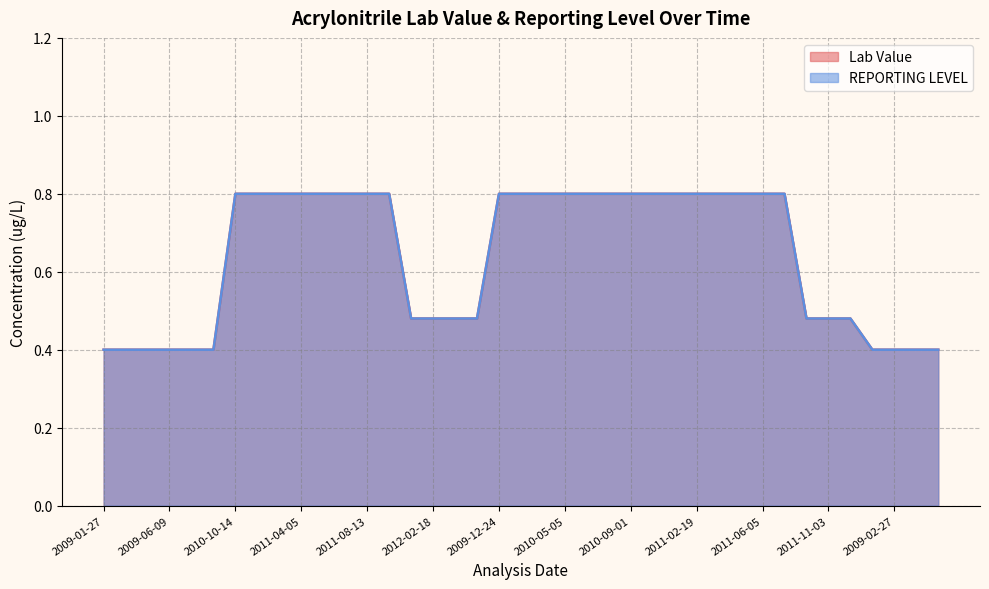

True or false: Lab Value and REPORTING LEVEL intersect in this chart.

False